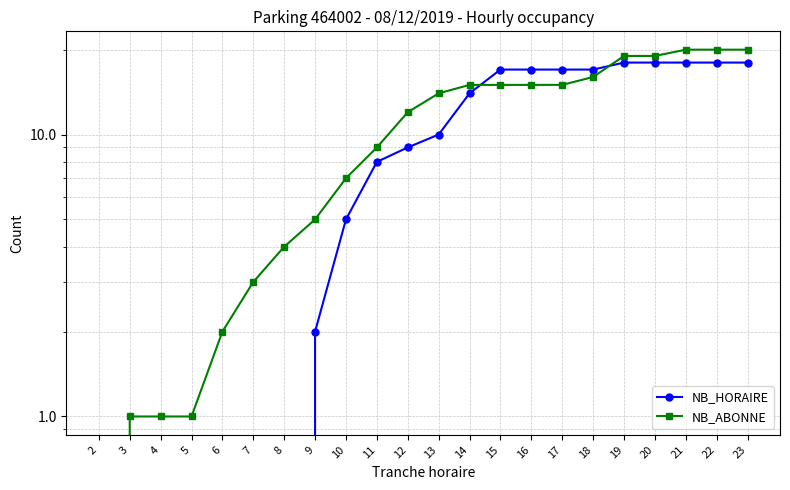

Which label corresponds to the largest value in the chart?

21